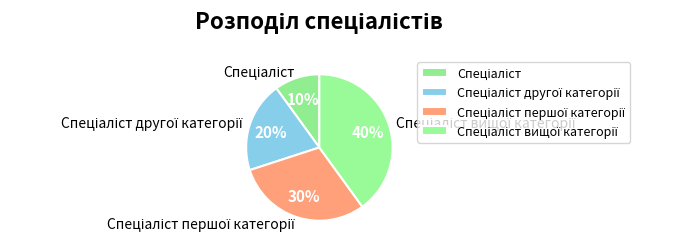

How many slices are in this pie chart?

4